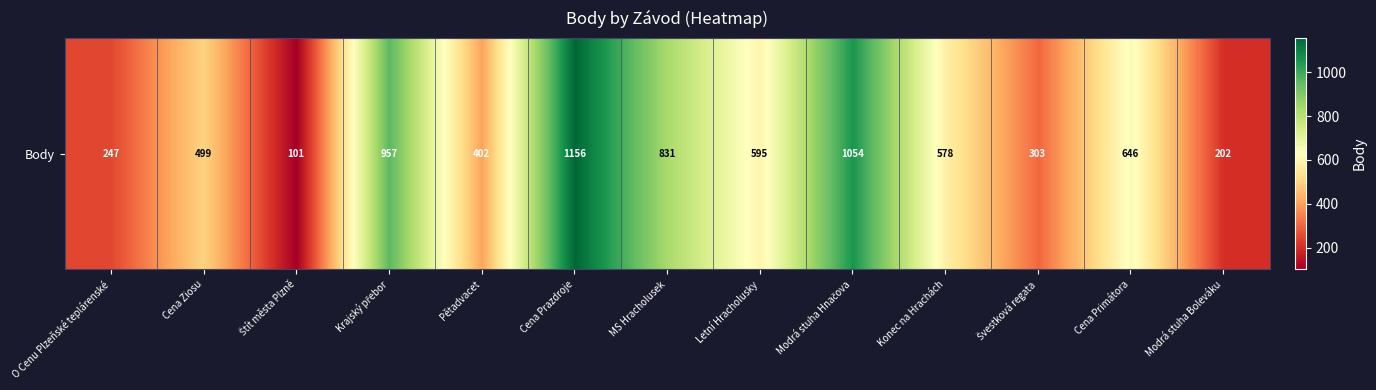

What is the greatest value displayed?

1156